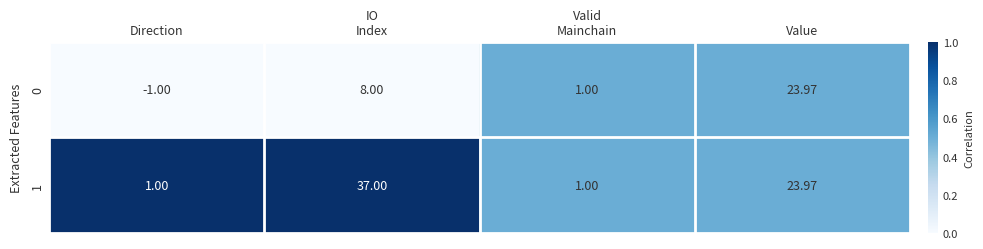

Which series has the largest range (max minus min)?

1